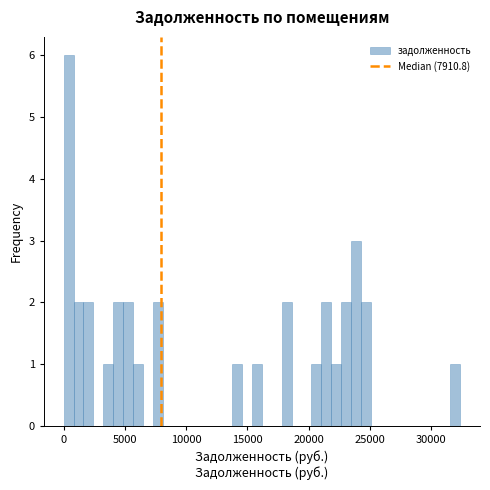

Read against the x-axis, roughly where is the centre of the tallest bar?

500